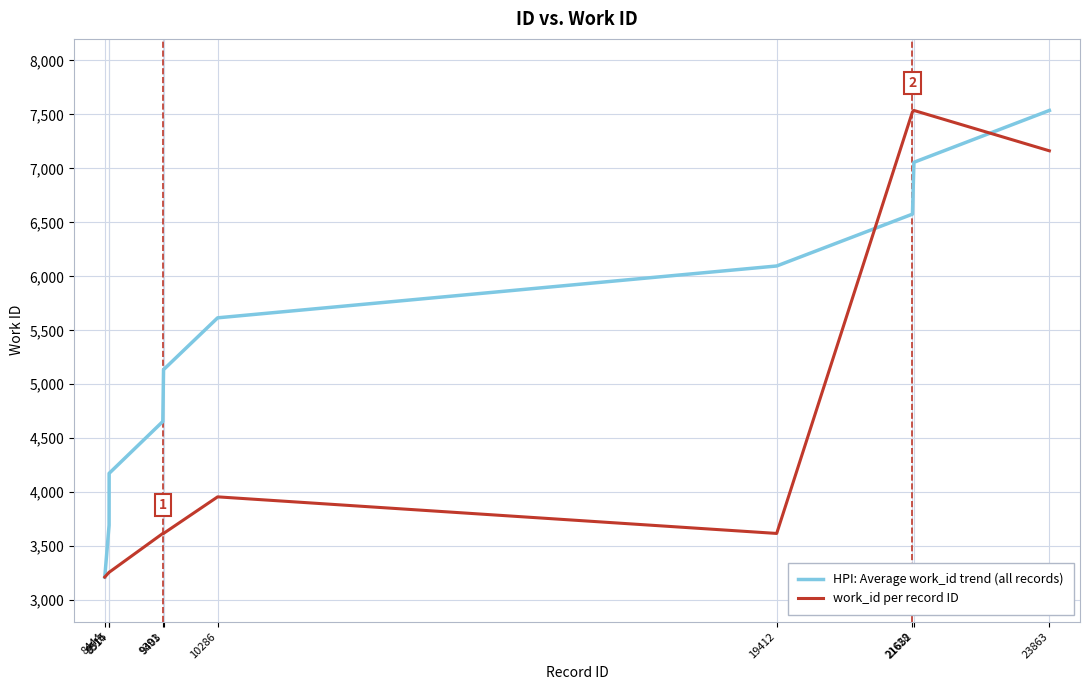

List the series in order of their overall mean, highest first.

HPI: Average work_id trend (all records), work_id per record ID